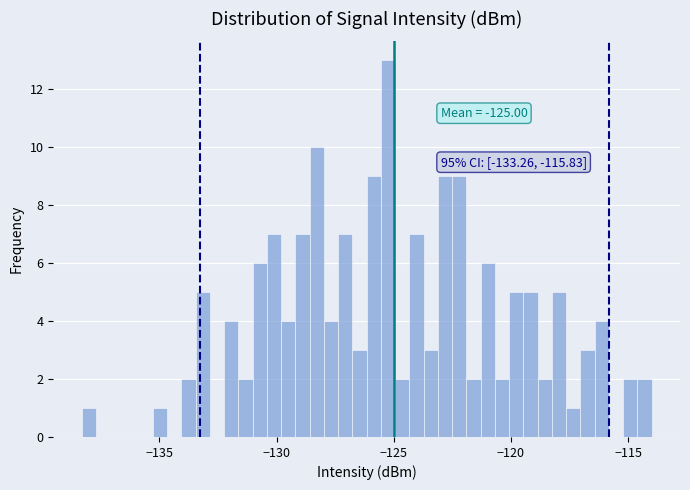

Read against the x-axis, roughly where is the centre of the tallest bar?

-125.0